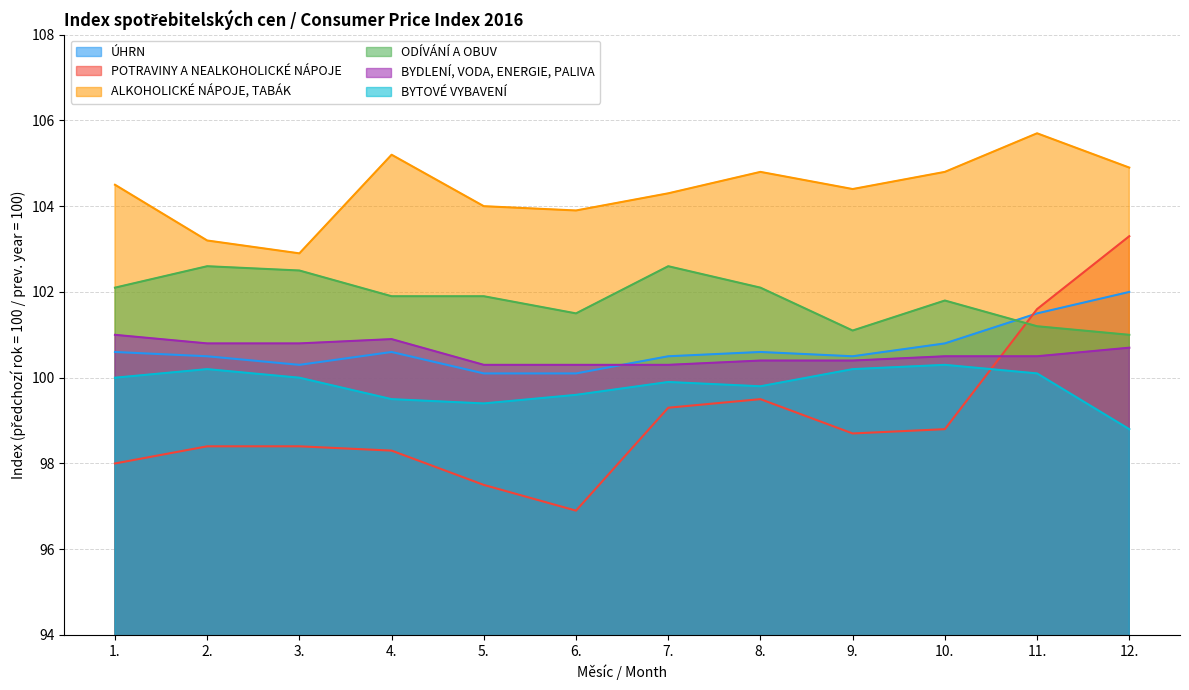

The BYTOVÉ VYBAVENÍ series shows 67.7 at 12.. True or false?

False